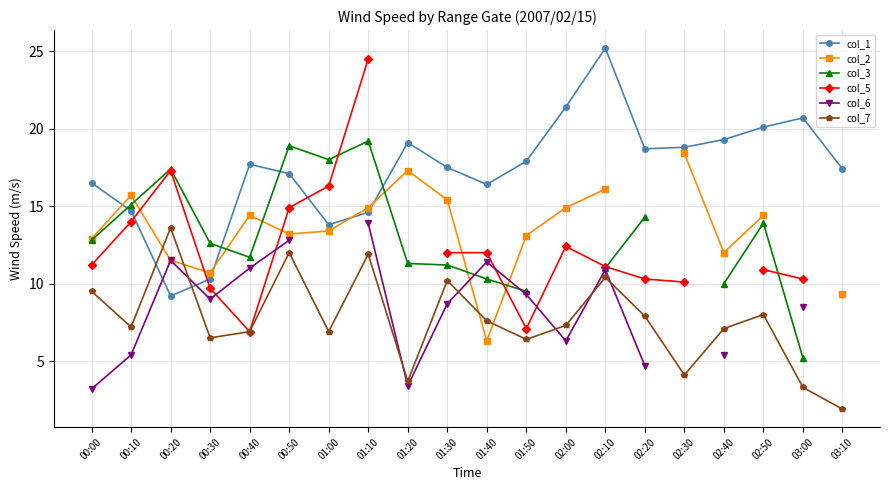

The col_7 series shows 11.9 at 01:10. True or false?

True